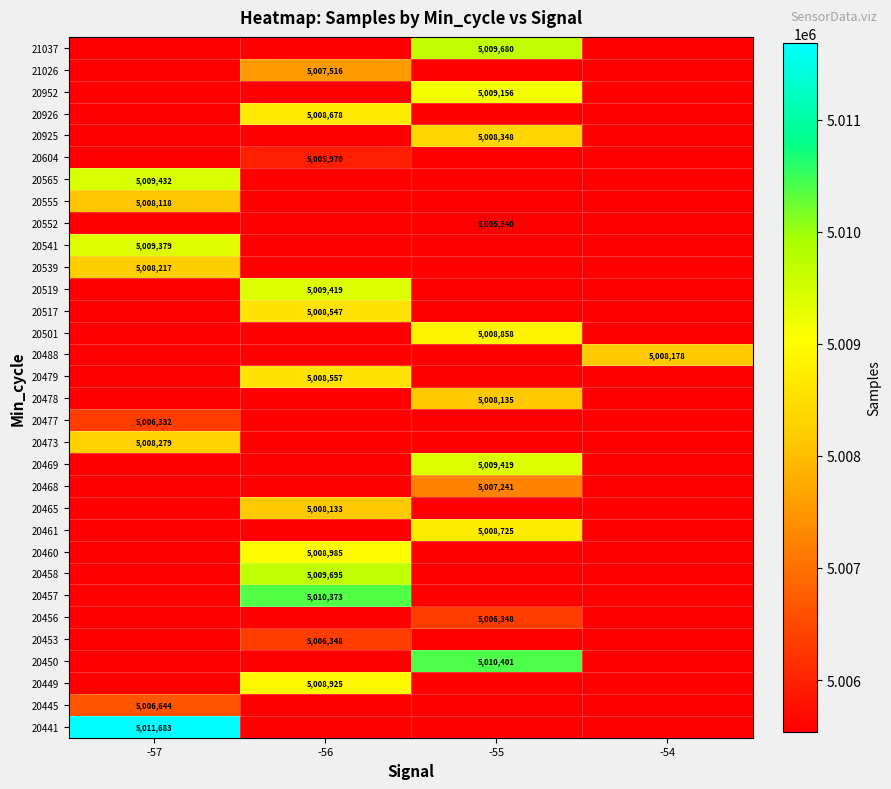

Which has a higher value, -54 or -56?

-54